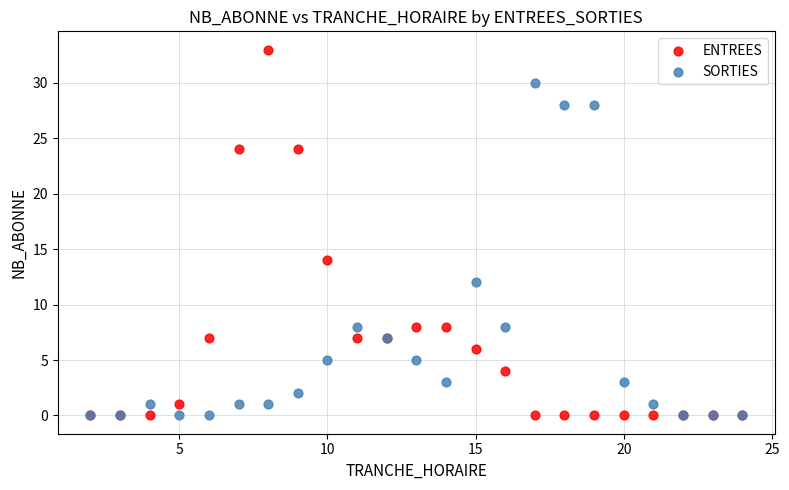

Which series has the largest Y range (max minus min)?

ENTREES